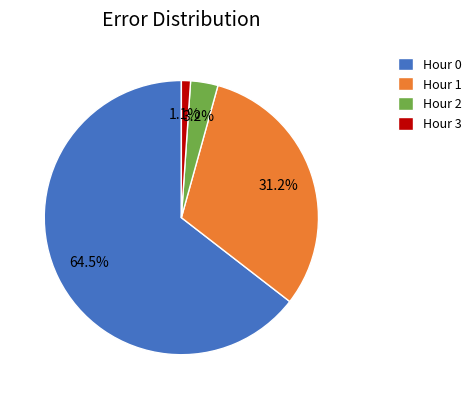

Rank the categories by value from highest to lowest.

Hour 0, Hour 1, Hour 2, Hour 3